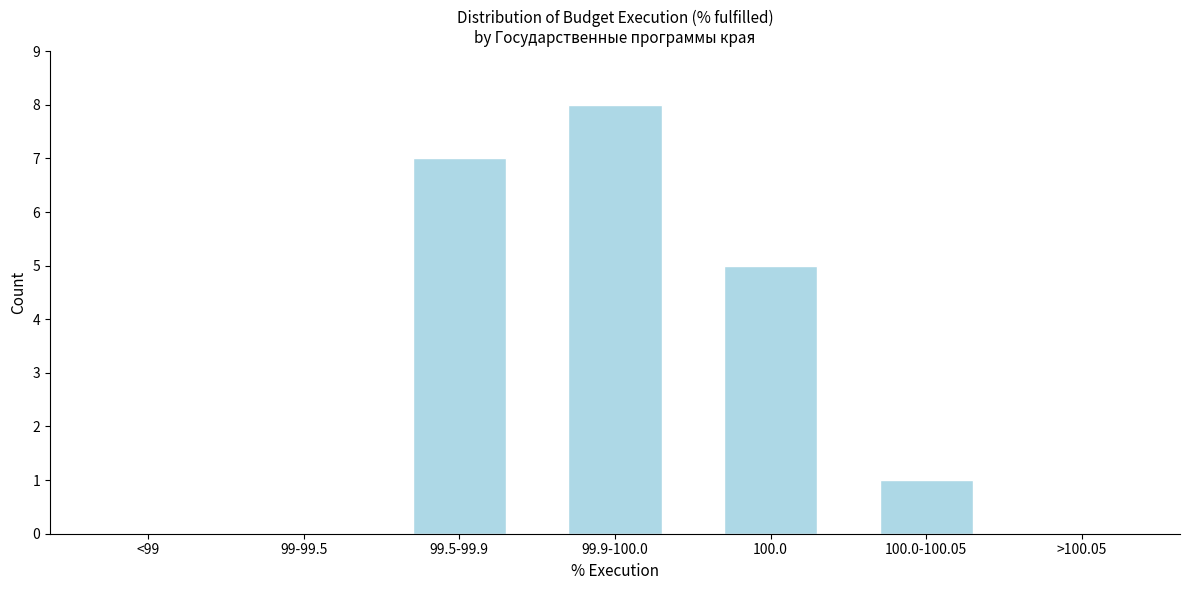

Reading left to right, what are all the values shown in this chart?

<99=0	99-99.5=0	99.5-99.9=7	99.9-100.0=8	100.0=5	100.0-100.05=1	>100.05=0